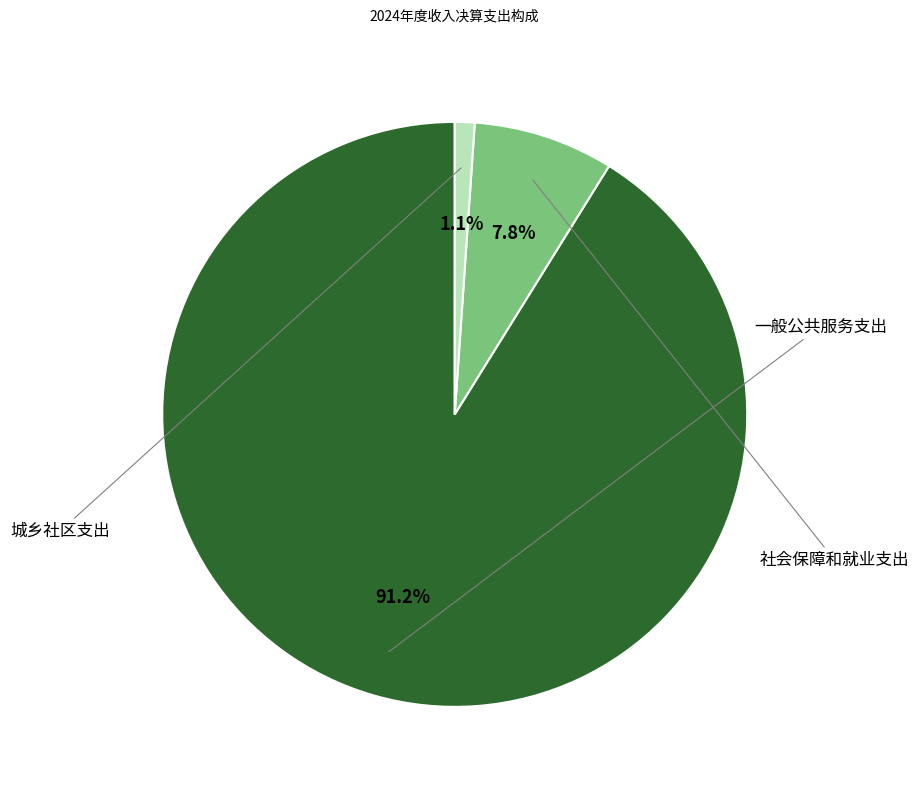

To the nearest percent, what is the difference between the largest and smallest slice percentages?

90%